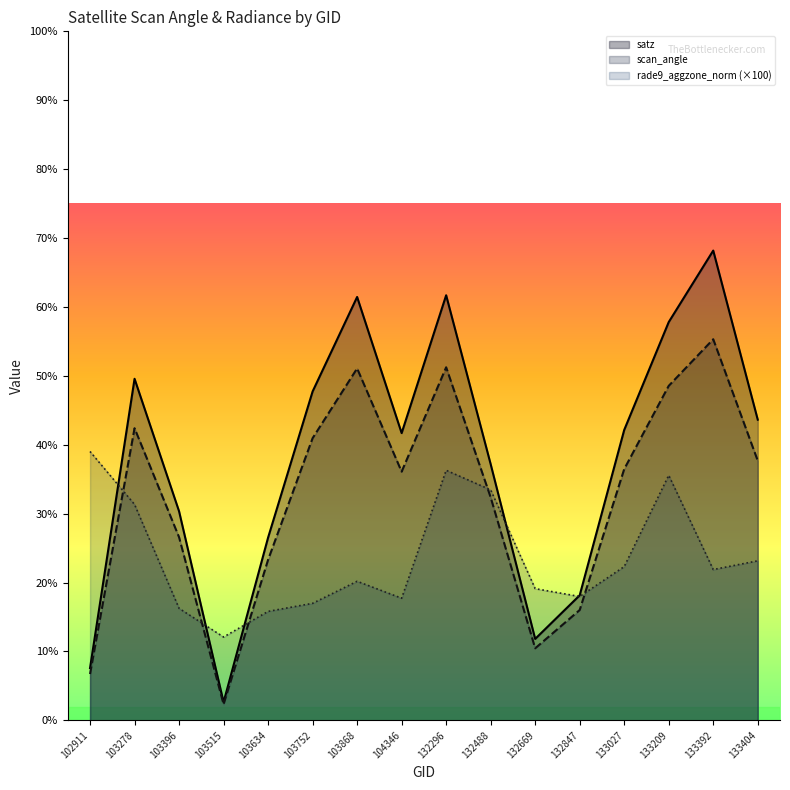

True or false: scan_angle and satz intersect in this chart.

False